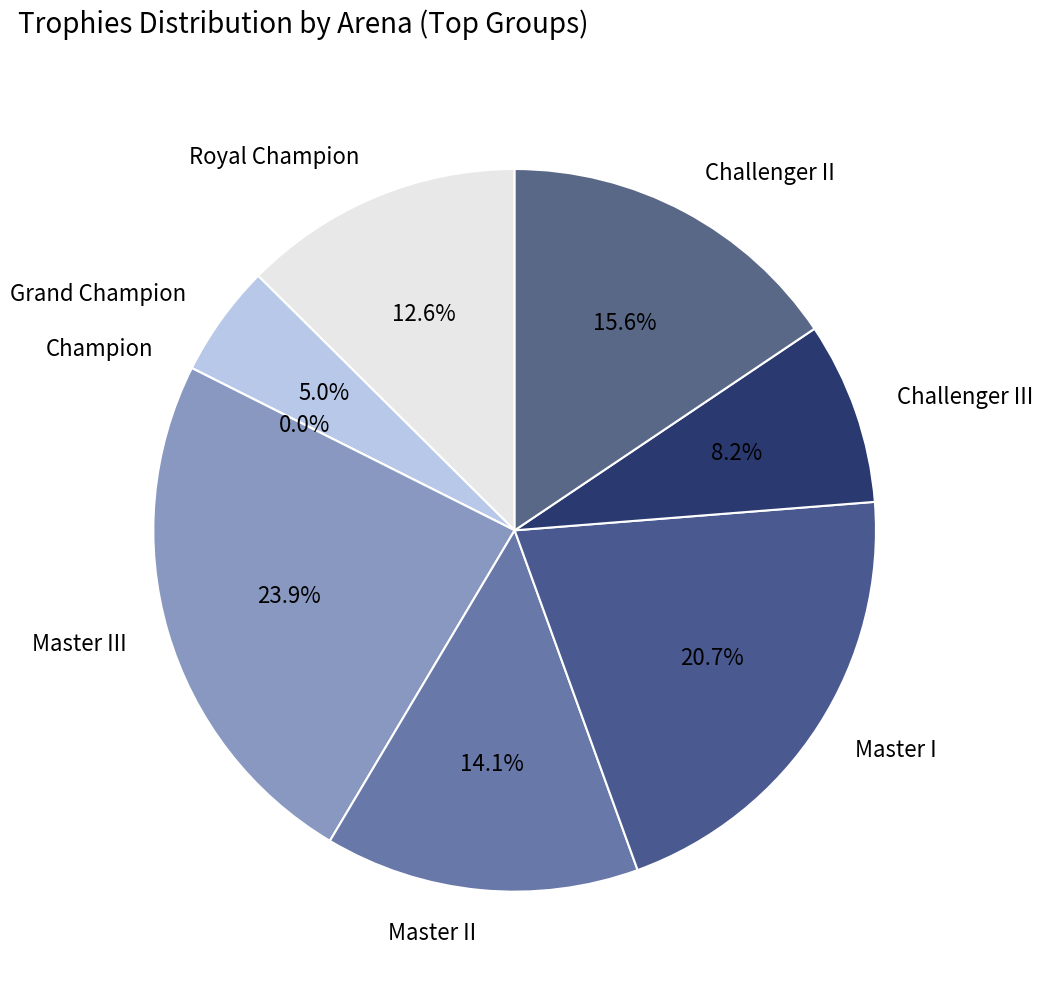

What percentage is the Challenger III slice, to the nearest percent?

8%